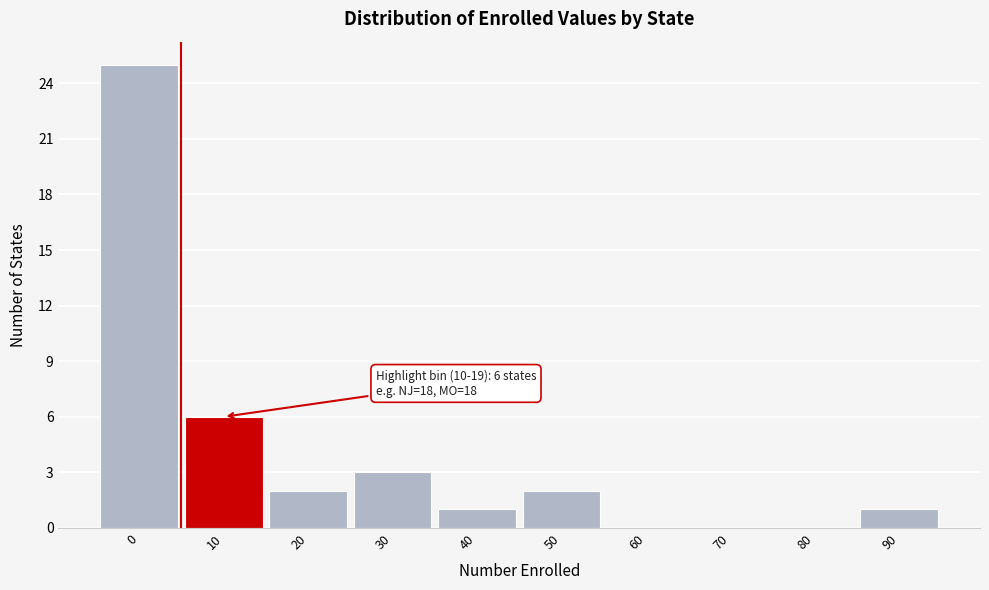

Reading right to left, extract all data points from this chart.

90=1	80=0	70=0	60=0	50=2	40=1	30=3	20=2	10=6	0=25